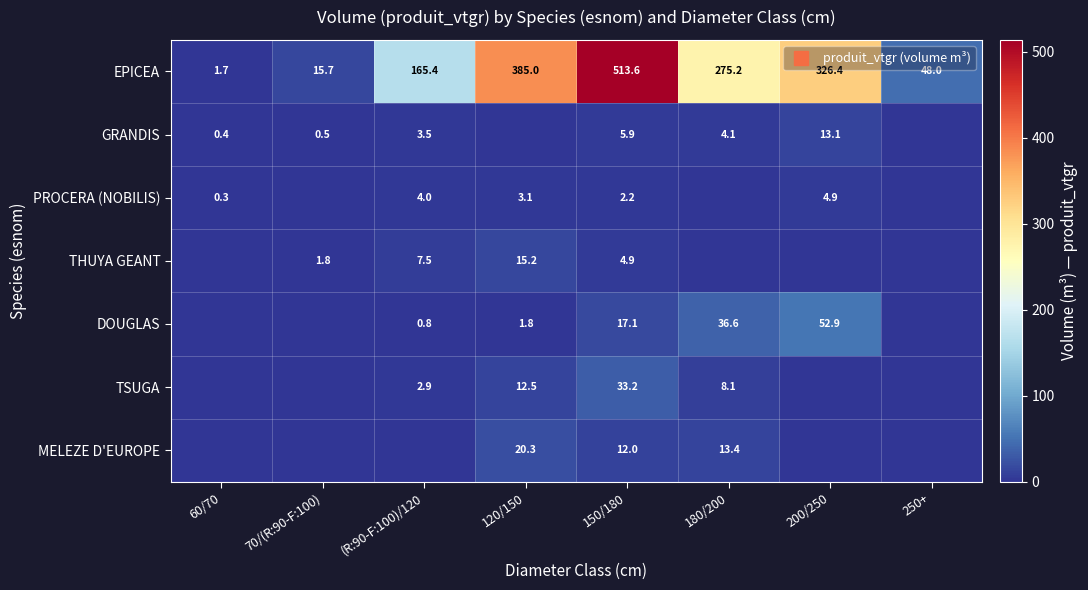

Rank the series by their maximum value, from lowest to highest.

PROCERA (NOBILIS), GRANDIS, THUYA GEANT, MELEZE D'EUROPE, TSUGA, DOUGLAS, EPICEA